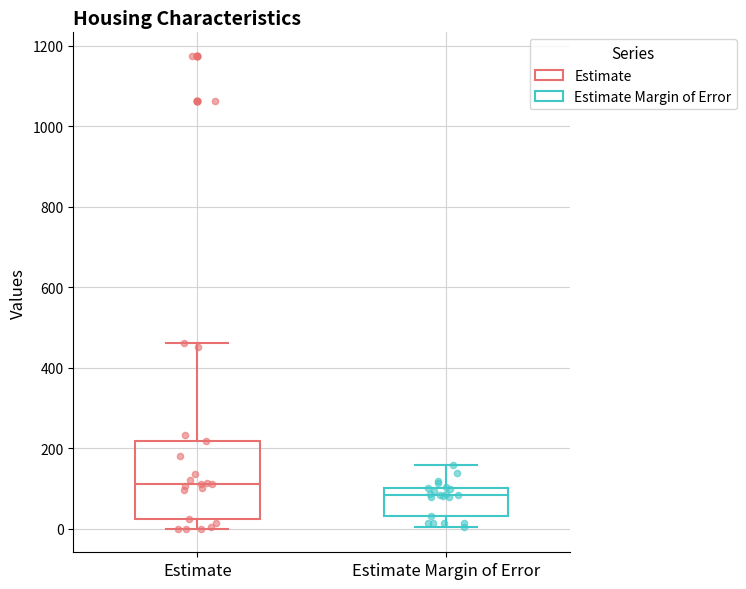

Which box's median line is the highest?

Estimate